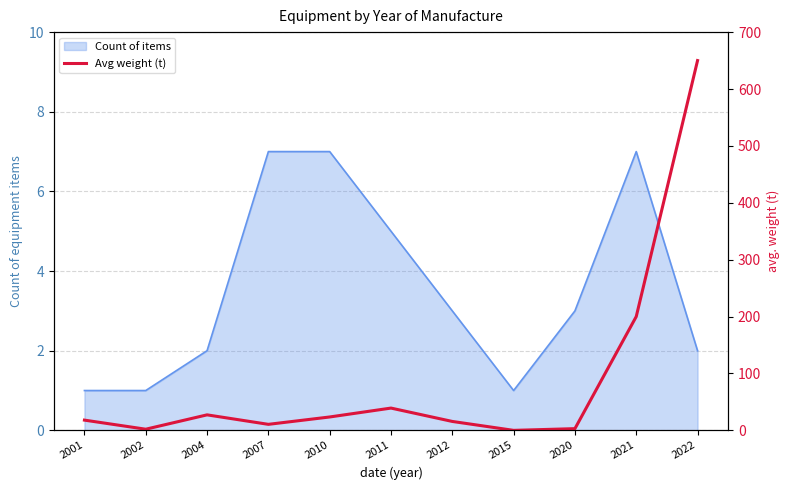

Reading right to left, transcribe all the data shown in this chart.

650.0	200.0	3.0	0.0	15.7	39.2	23.5	10.6	27.2	2.0	18.0